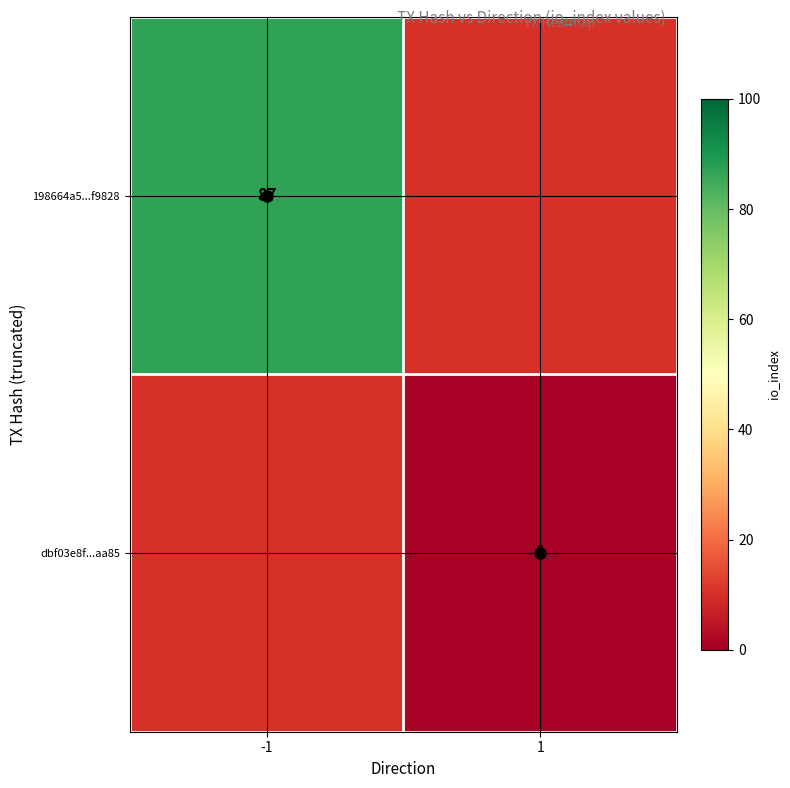

How many series are shown in this chart?

2